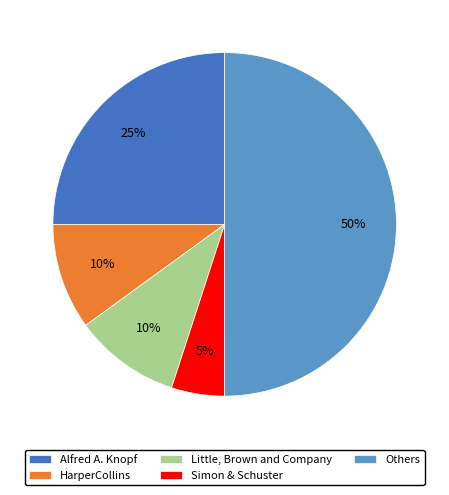

To the nearest percent, what portion does Little, Brown and Company represent?

10%